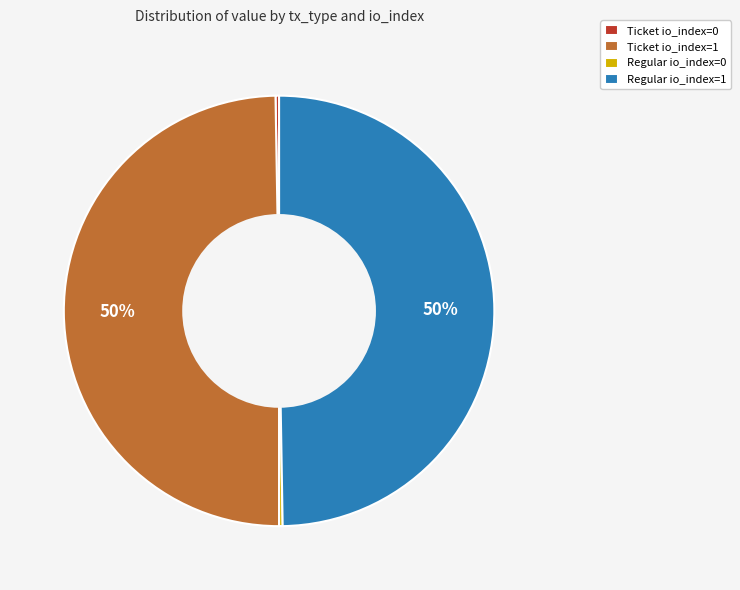

To the nearest percent, what is the average slice percentage?

25%